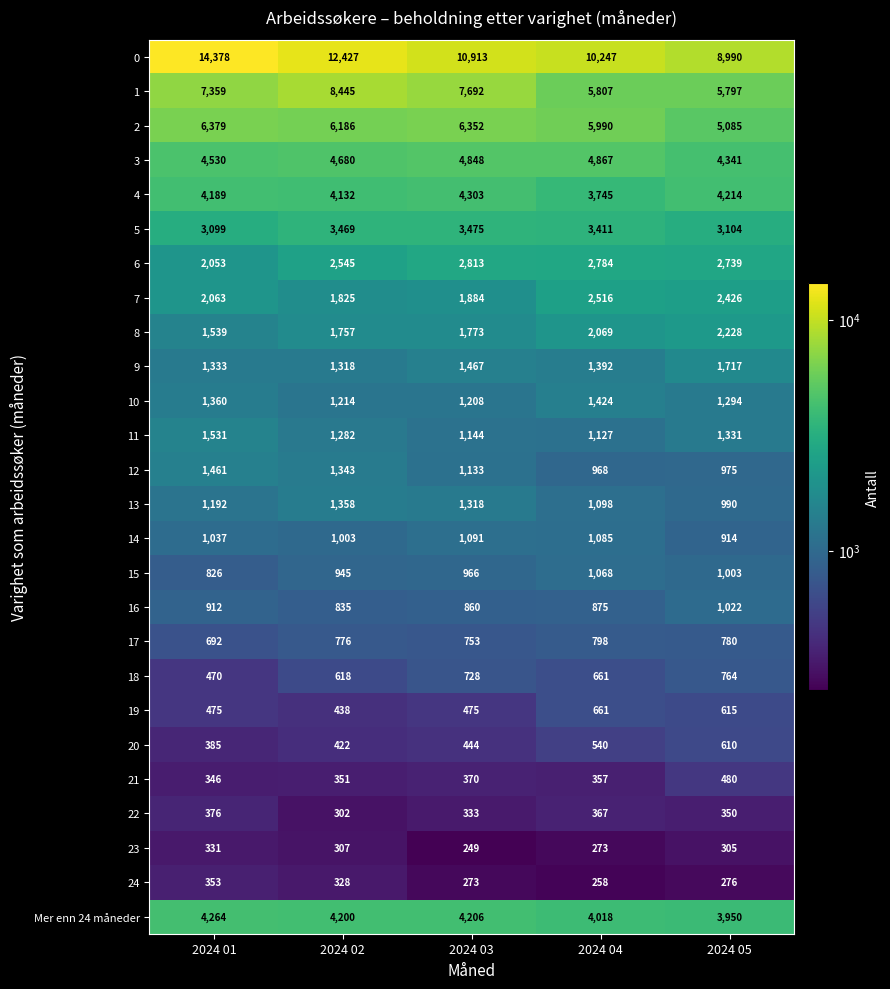

What is the highest value of the 0 series?

14378